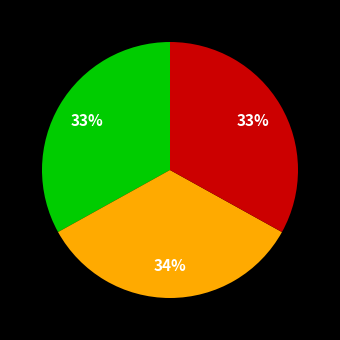

To the nearest percent, what is the average slice percentage?

33%